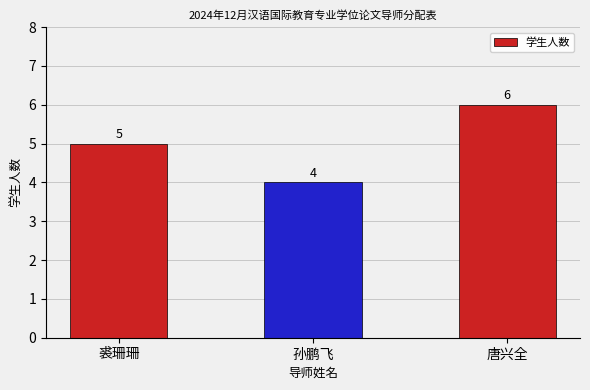

How many data points does each series have?

3